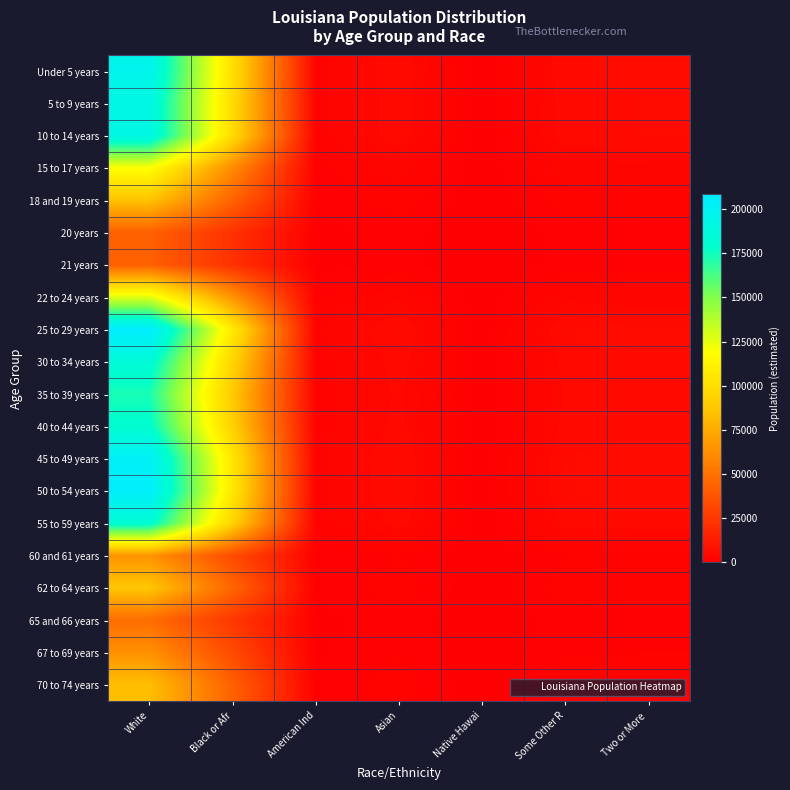

List the series in order of their peak value, lowest first.

21 years, 20 years, 65 and 66 years, 67 to 69 years, 60 and 61 years, 70 to 74 years, 18 and 19 years, 62 to 64 years, 15 to 17 years, 22 to 24 years, 35 to 39 years, 40 to 44 years, 55 to 59 years, 30 to 34 years, 5 to 9 years, 10 to 14 years, Under 5 years, 45 to 49 years, 50 to 54 years, 25 to 29 years